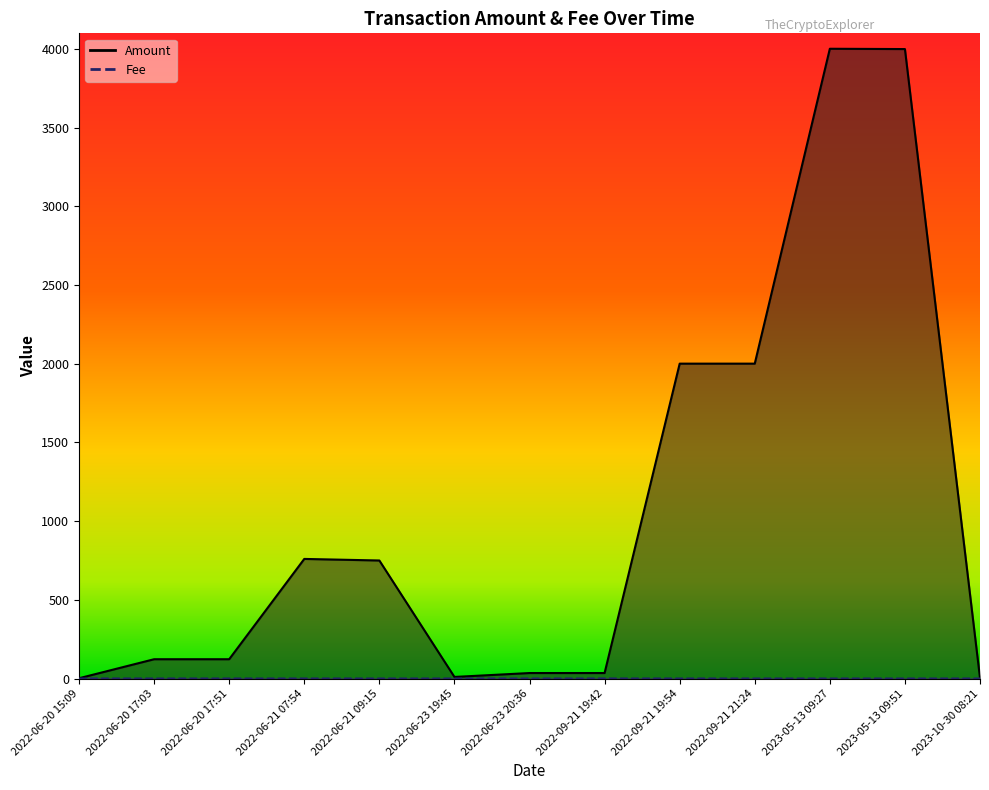

The Amount series shows 186.6 at 2022-06-20 17:03. True or false?

False